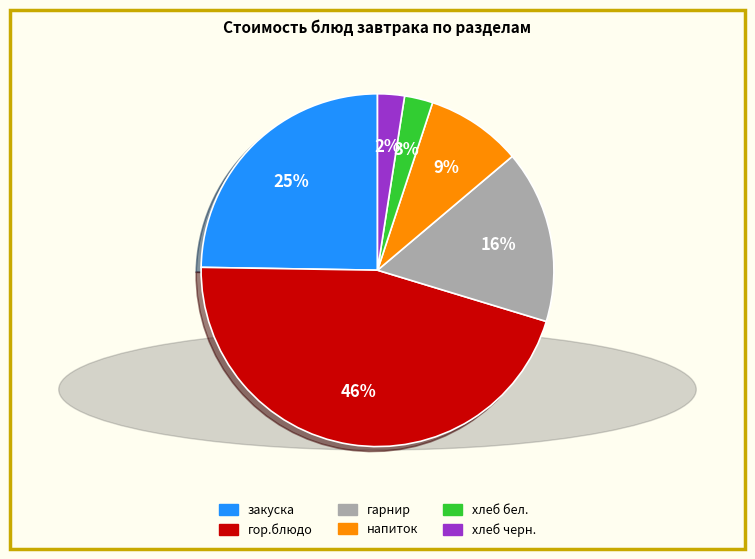

To the nearest percent, what is the average slice percentage?

17%